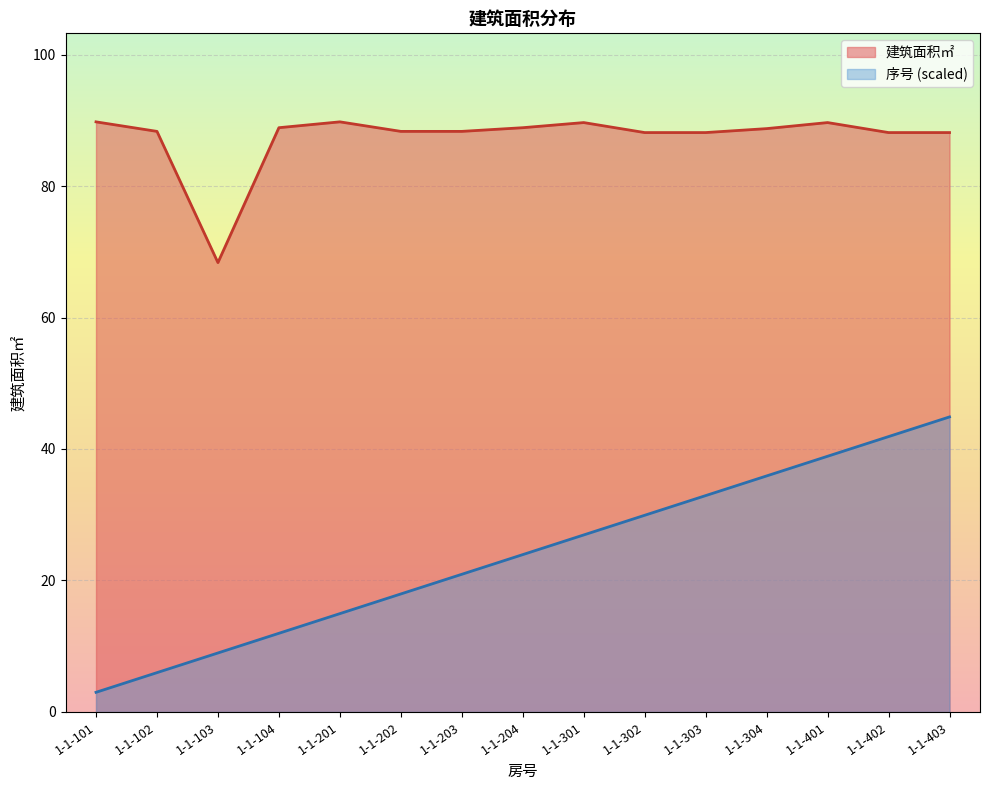

Is it true that 建筑面积㎡ equals 21.7 at 1-1-401?

False